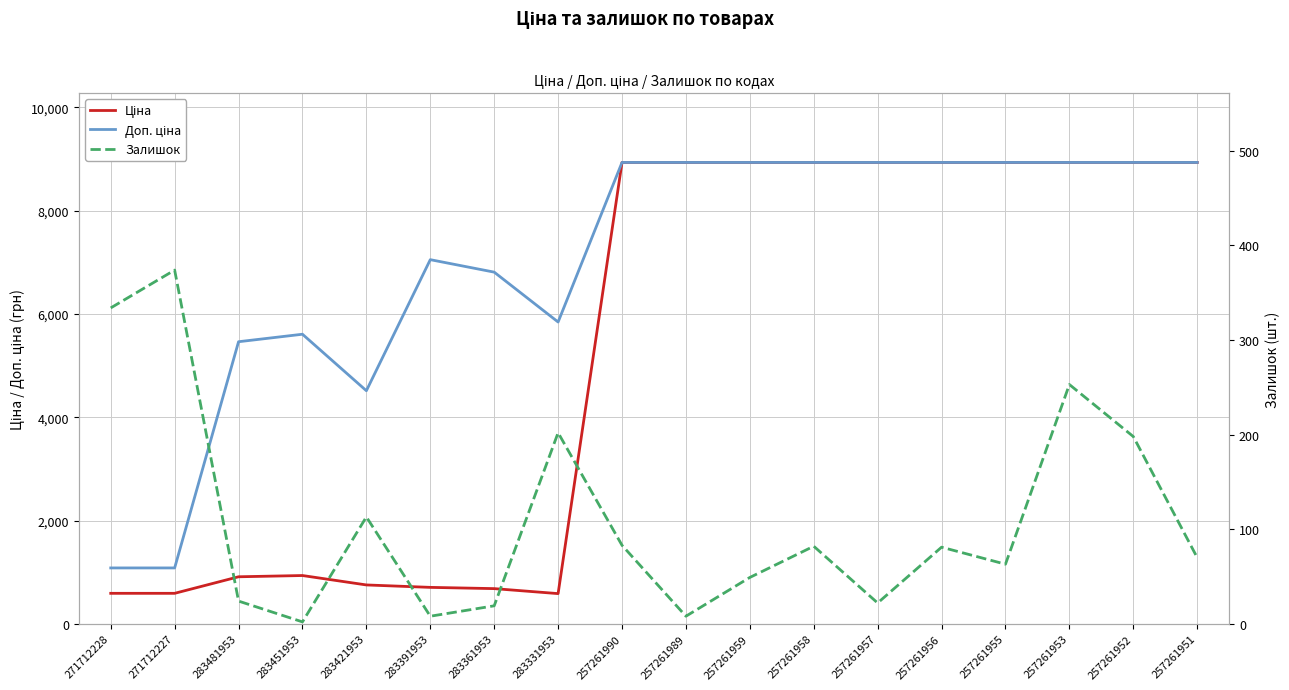

Which series has the largest range (max minus min)?

Ціна